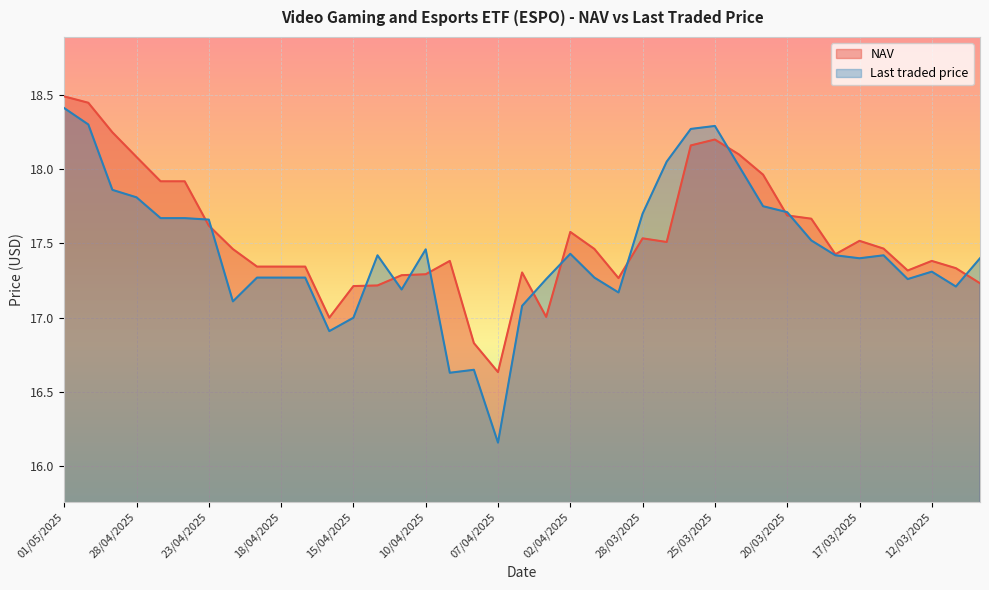

List the labels in order of Last traded price value, largest first.

01/05/2025, 30/04/2025, 25/03/2025, 26/03/2025, 27/03/2025, 24/03/2025, 29/04/2025, 28/04/2025, 21/03/2025, 20/03/2025, 28/03/2025, 25/04/2025, 24/04/2025, 23/04/2025, 19/03/2025, 10/04/2025, 02/04/2025, 14/04/2025, 18/03/2025, 14/03/2025, 17/03/2025, 10/03/2025, 12/03/2025, 21/04/2025, 18/04/2025, 17/04/2025, 01/04/2025, 03/04/2025, 13/03/2025, 11/03/2025, 11/04/2025, 31/03/2025, 22/04/2025, 04/04/2025, 15/04/2025, 16/04/2025, 08/04/2025, 09/04/2025, 07/04/2025